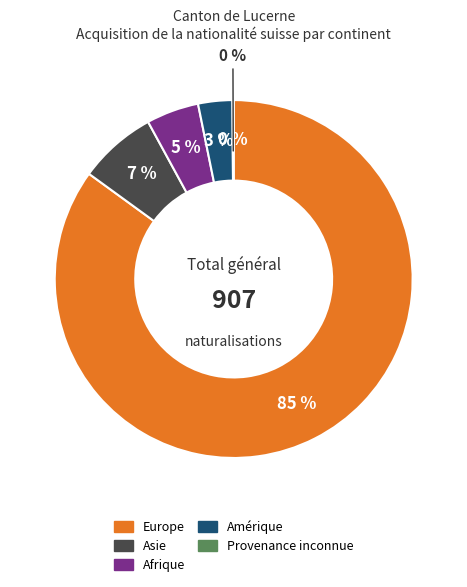

Is Europe the majority of the pie?

Yes